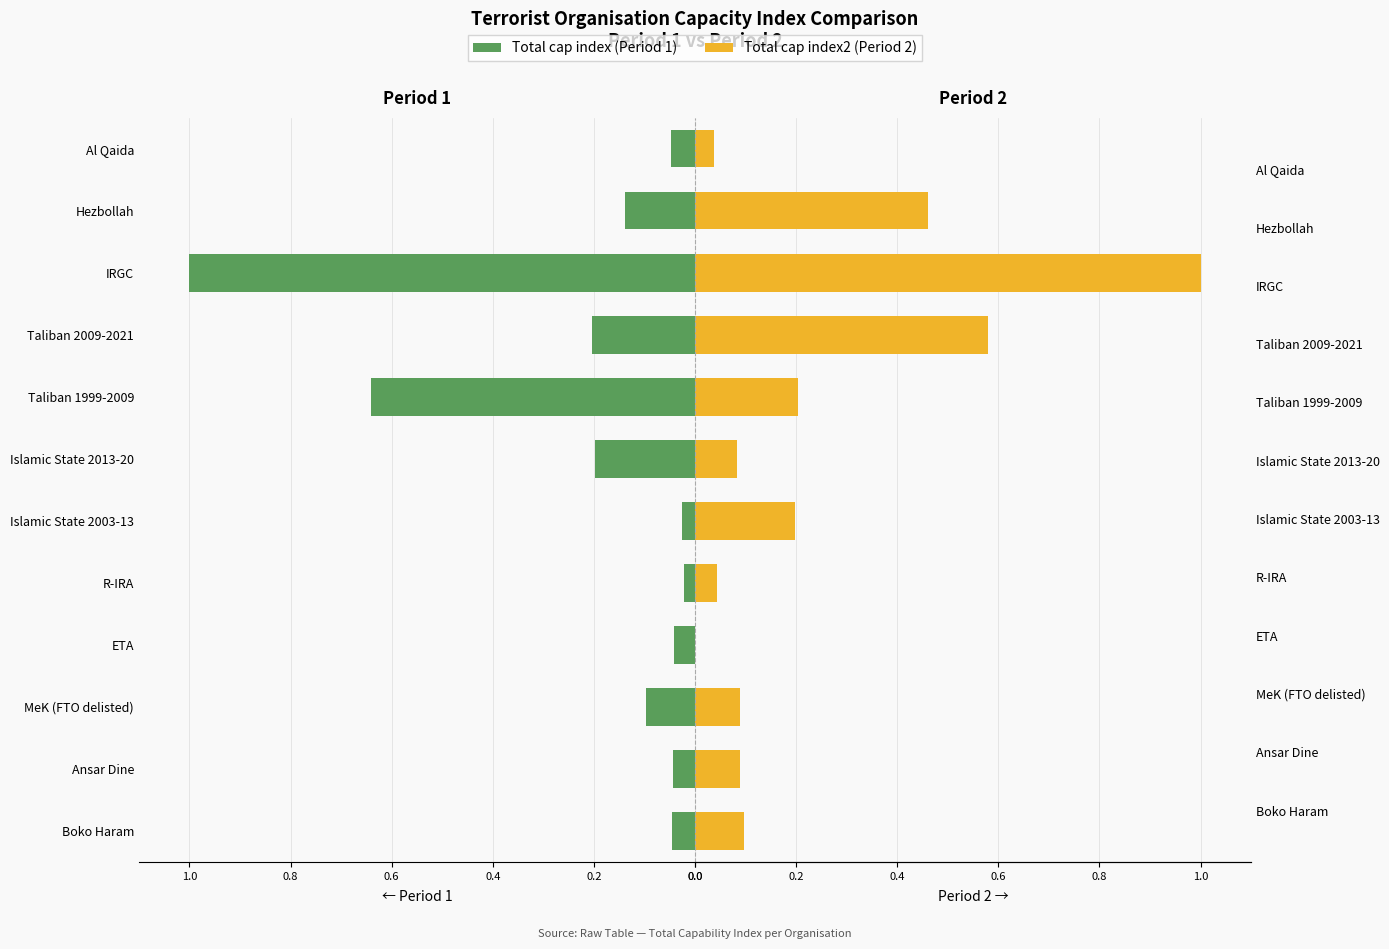

What is the difference between the maximum and second lowest values in the Total cap index2 series?

1.0